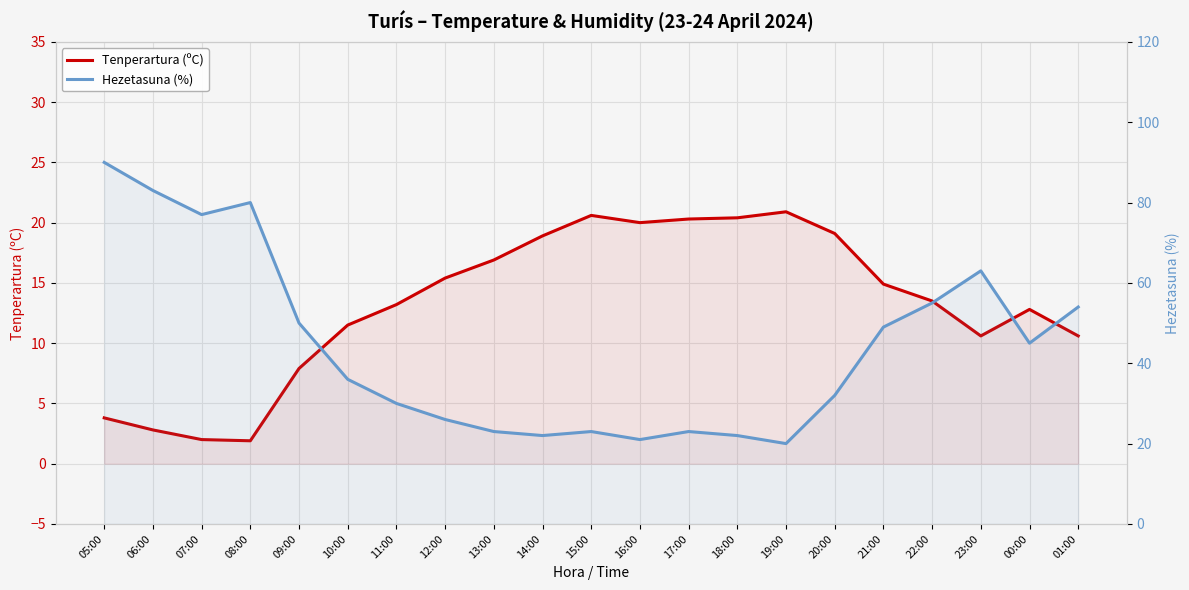

Which label corresponds to the smallest value in the chart?

08:00